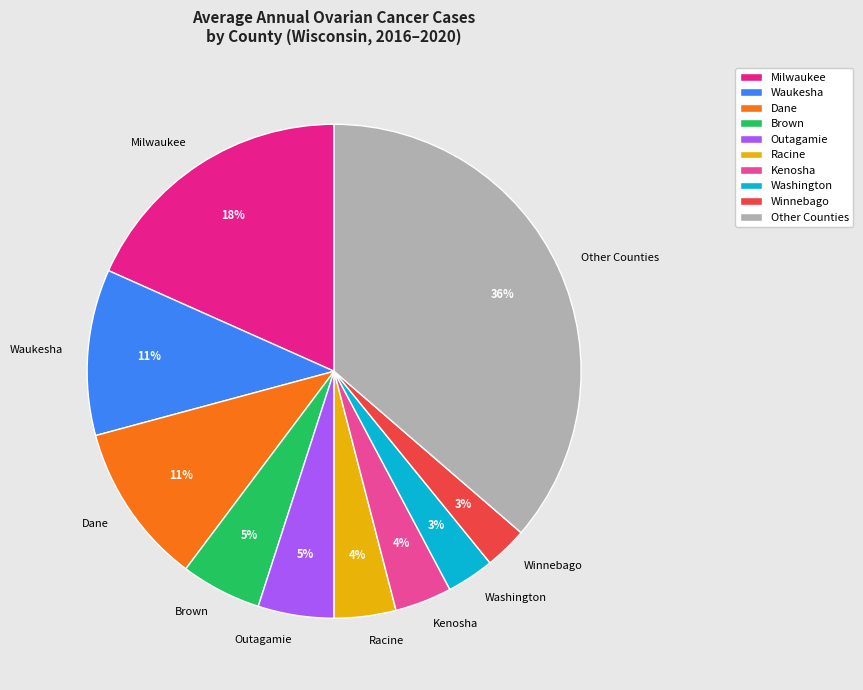

How many slices are in this pie chart?

10